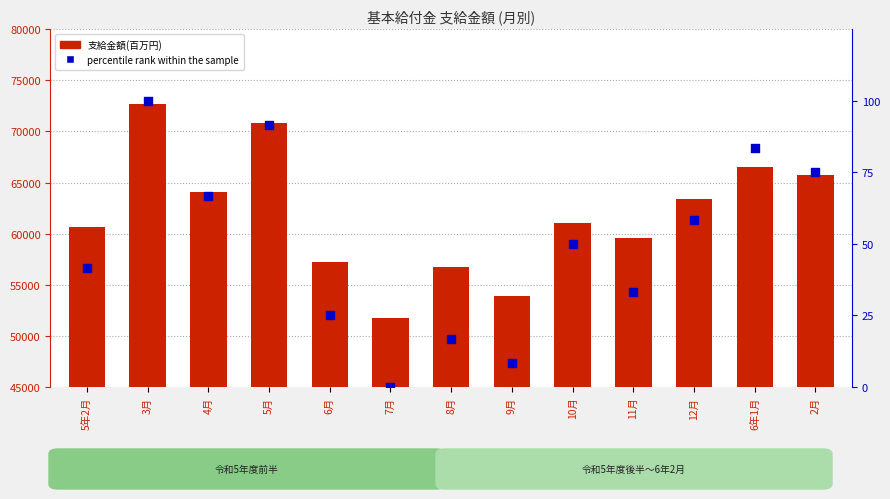

At which category is the sum across all series the highest?

3月